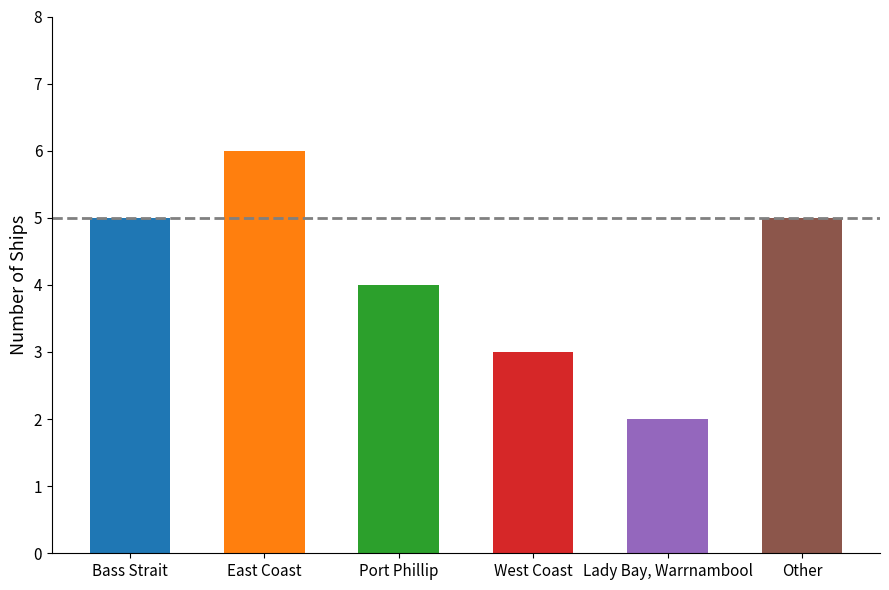

What is the label of the 6th bar from the left?

Other